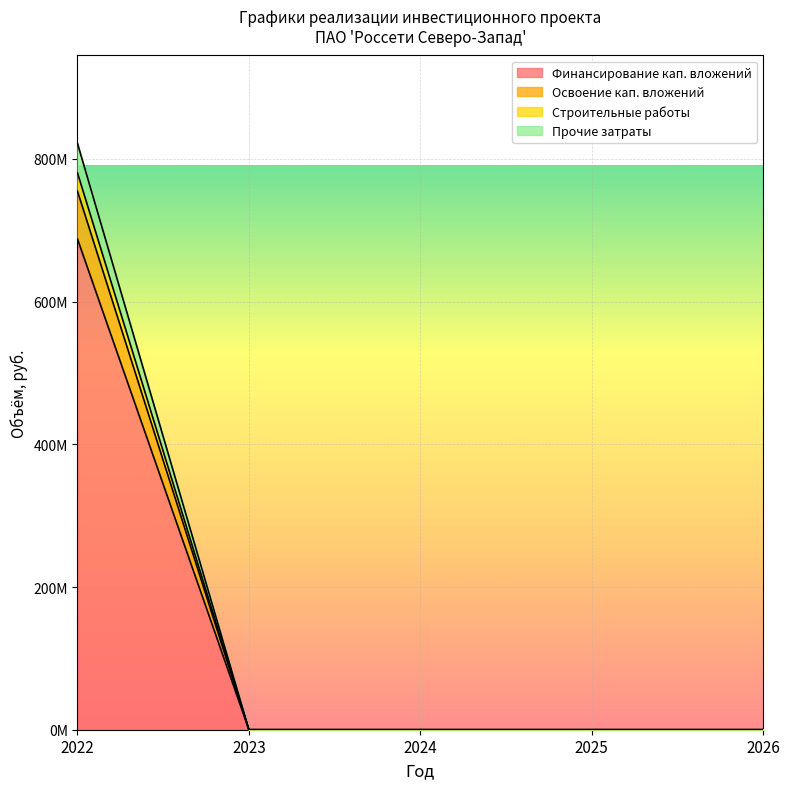

How many lines are shown in the chart?

4